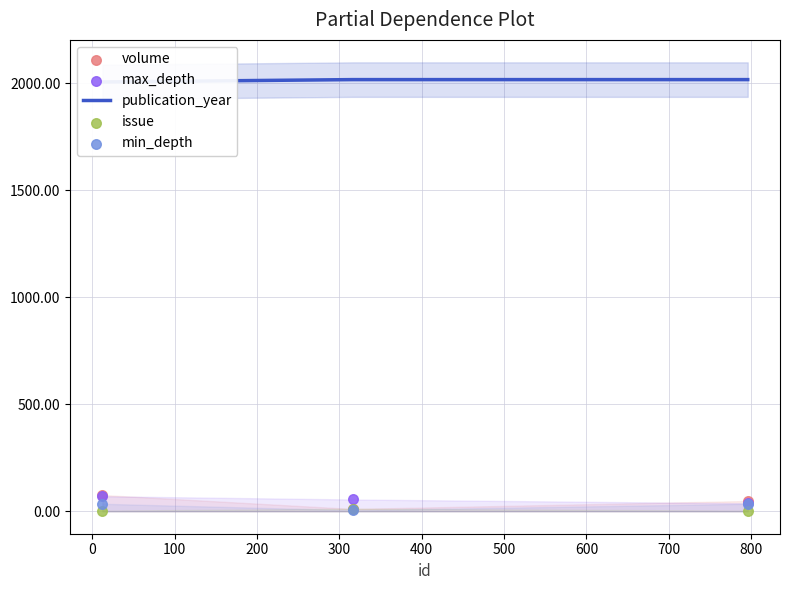

Which series has the largest total across all categories?

publication_year